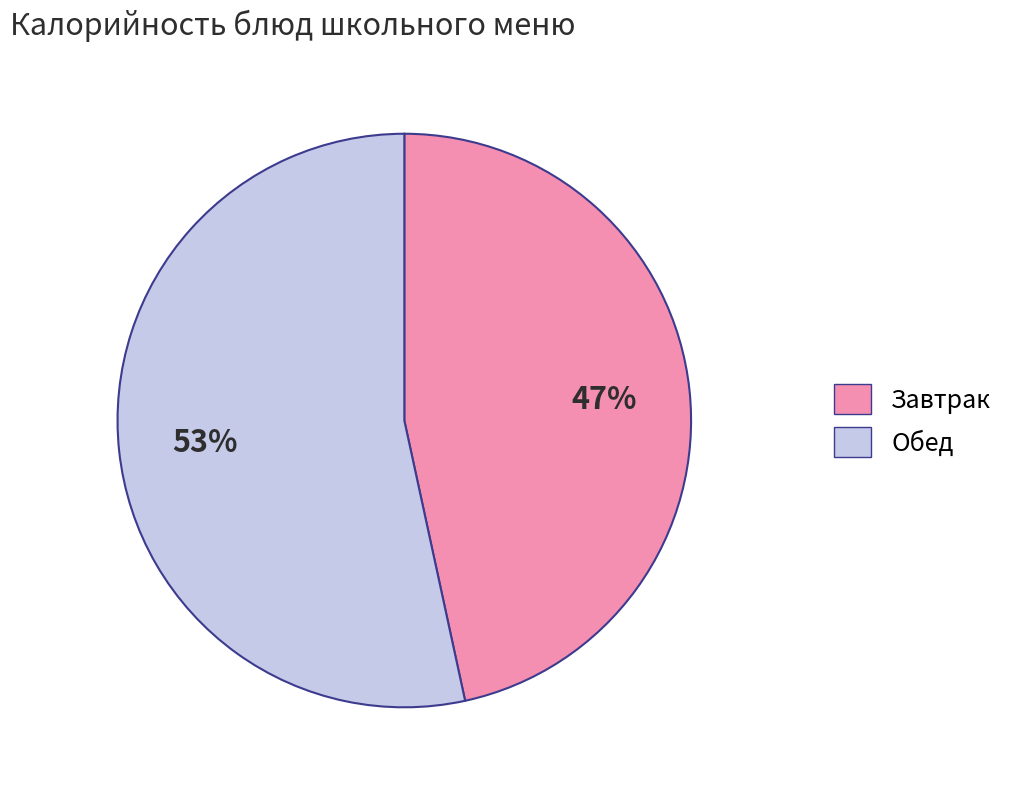

Is there a majority slice in this chart?

Yes